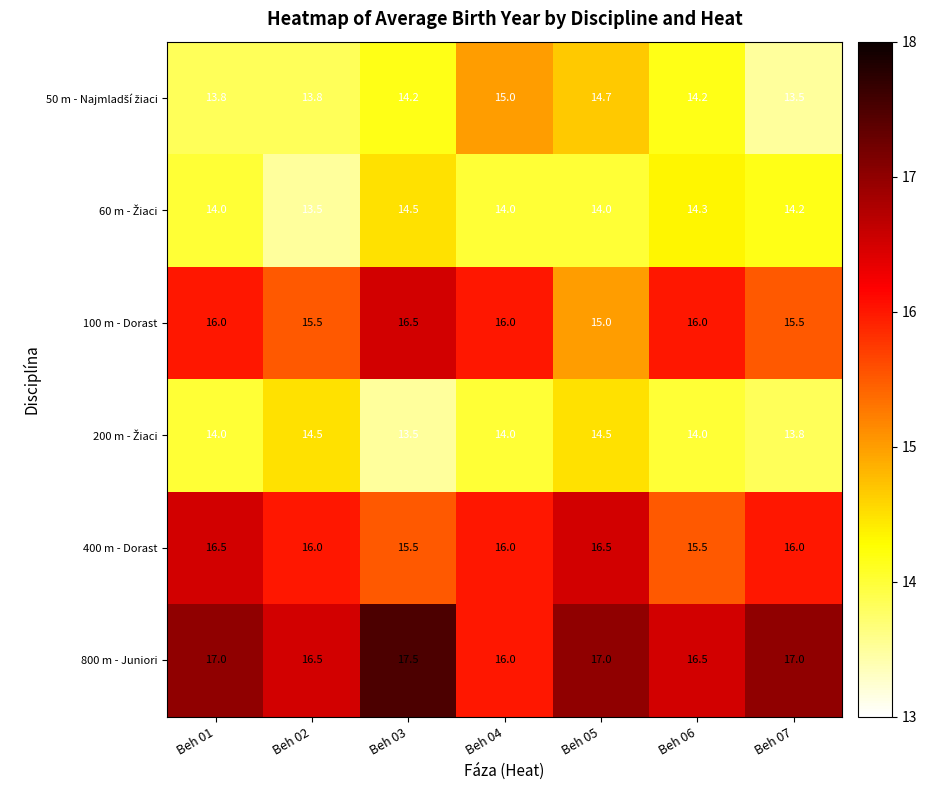

What is the spread (max minus min) of values at Beh 05?

3.0